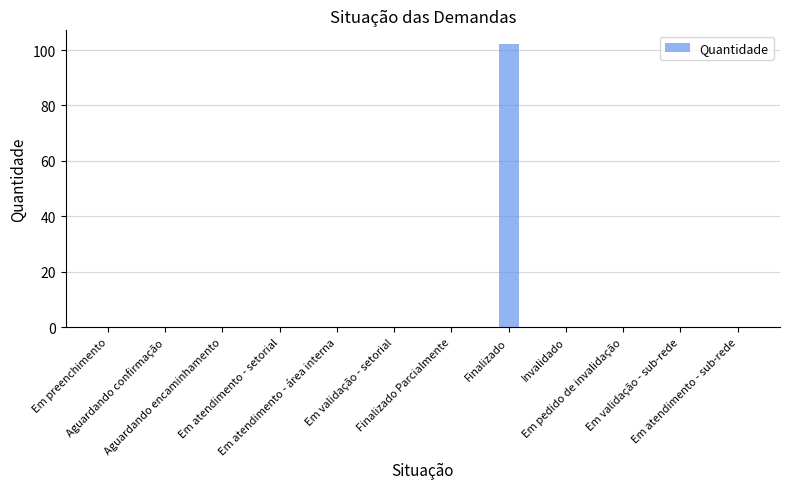

The chart shows a value of -46 at Em atendimento - área interna. True or false?

False